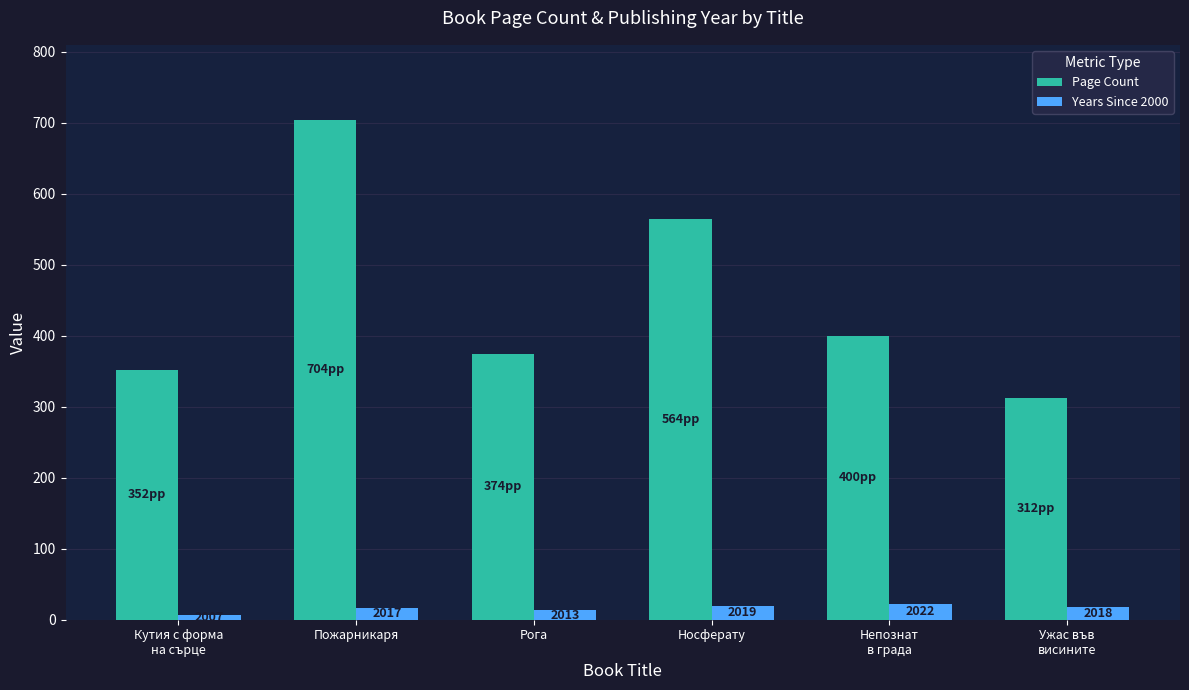

Rank the categories by Page Count value from lowest to highest.

Ужас във
висините, Кутия с форма
на сърце, Рога, Непознат
в града, Носферату, Пожарникаря